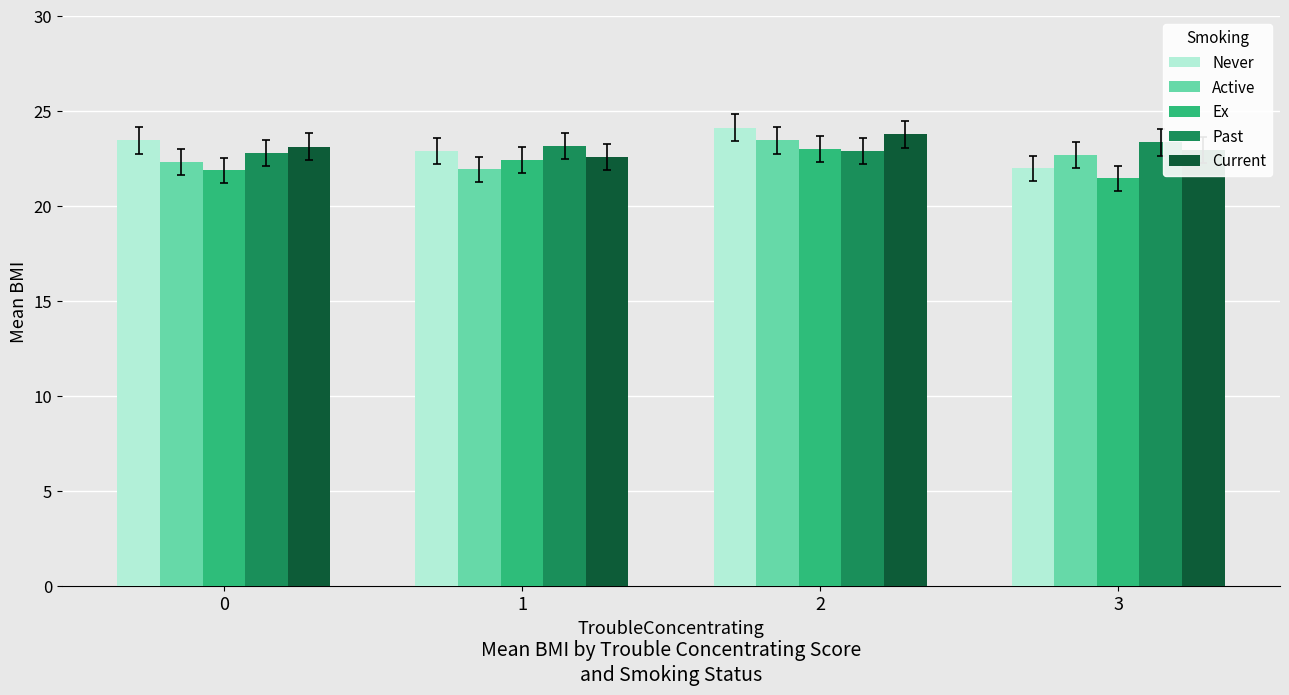

What is the difference between the maximum and minimum values in the Never series?

2.1